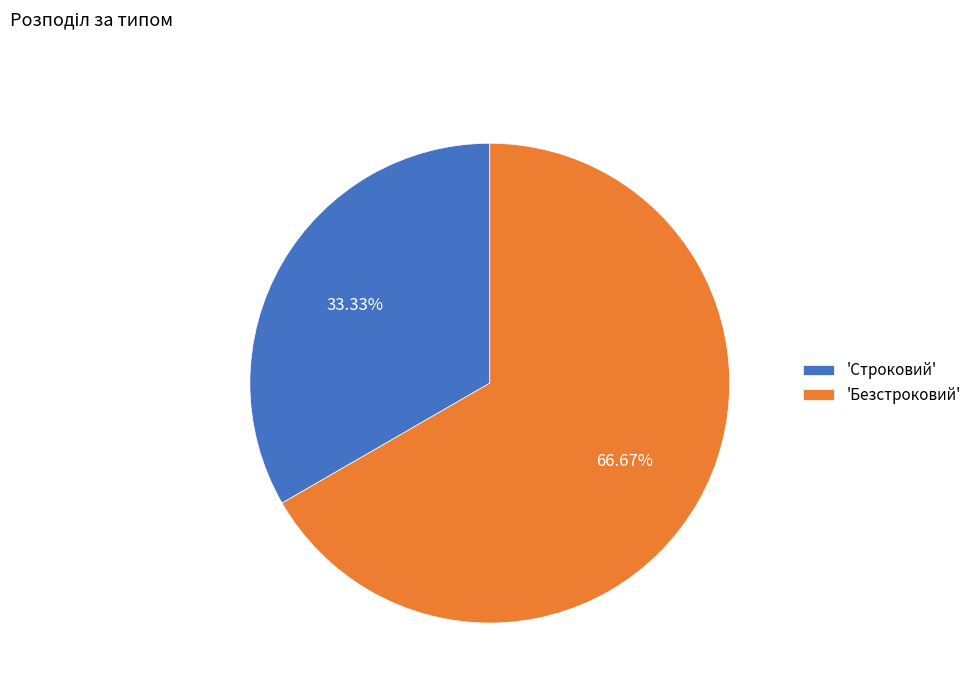

Which slice is the largest?

'Безстроковий'